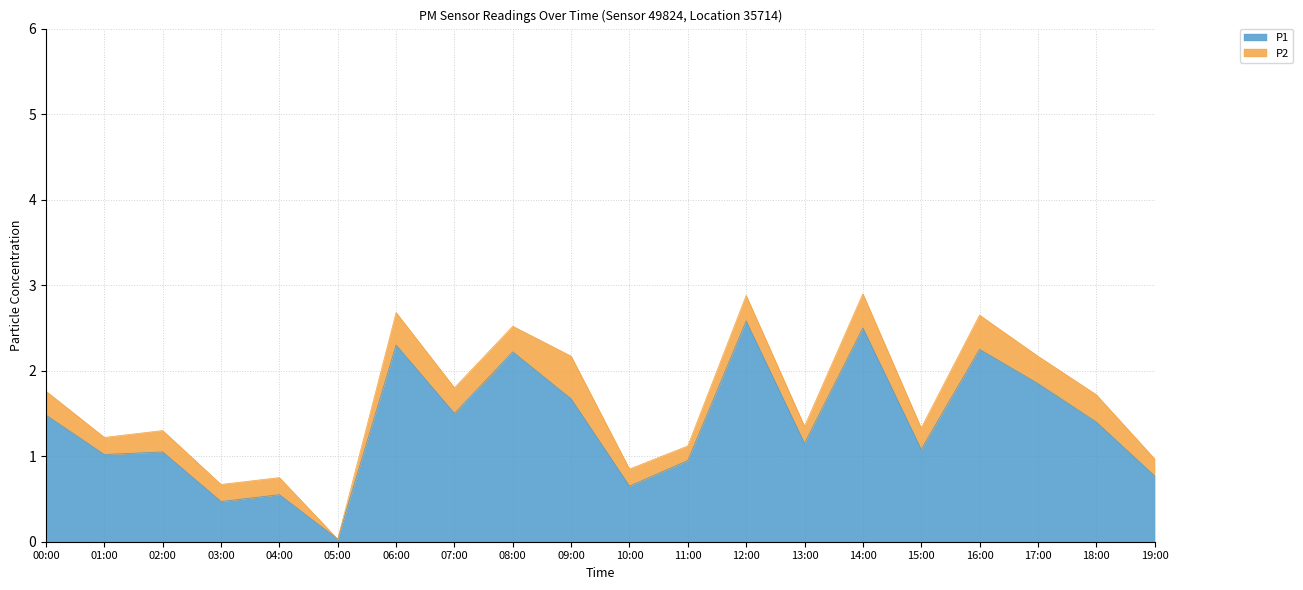

What is the maximum value shown in the chart?

2.6